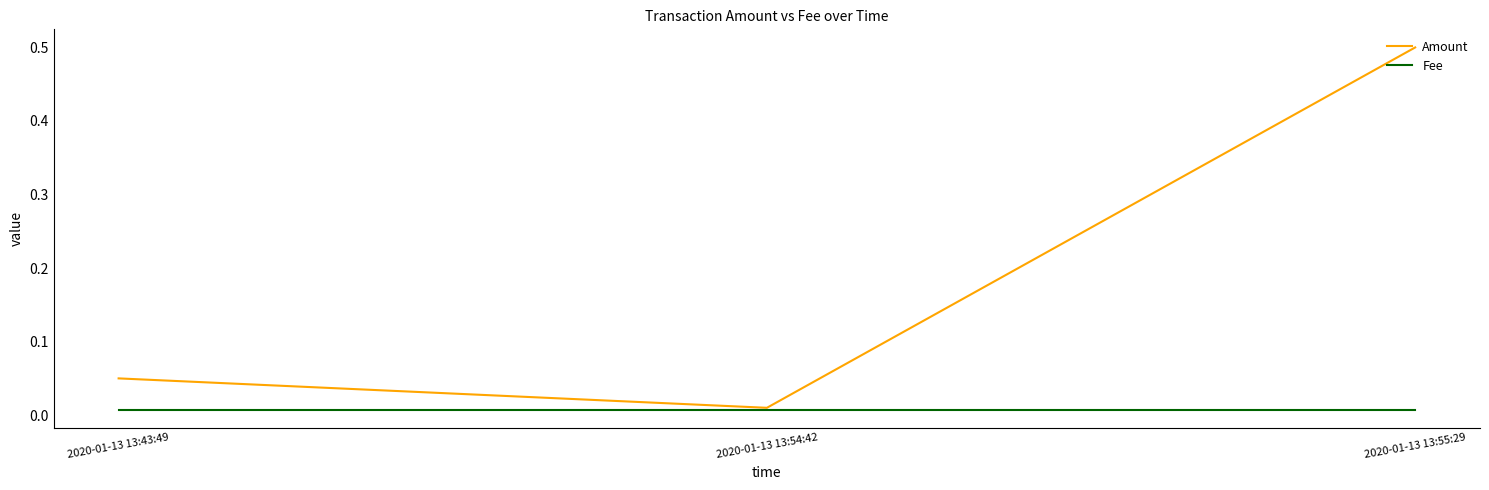

List the series in order of their overall mean, highest first.

Amount, Fee